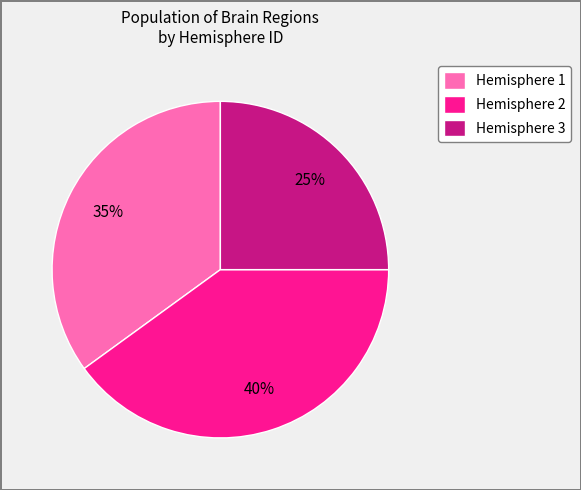

Which category has the biggest portion of the pie?

Hemisphere 2